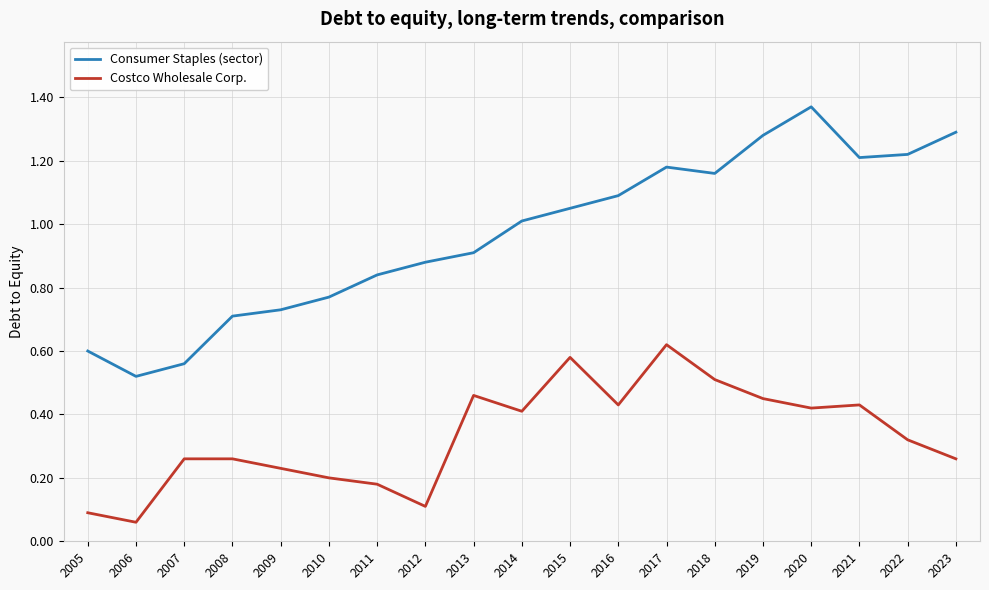

Rank the series by their maximum value, from lowest to highest.

Costco Wholesale Corp., Consumer Staples (sector)